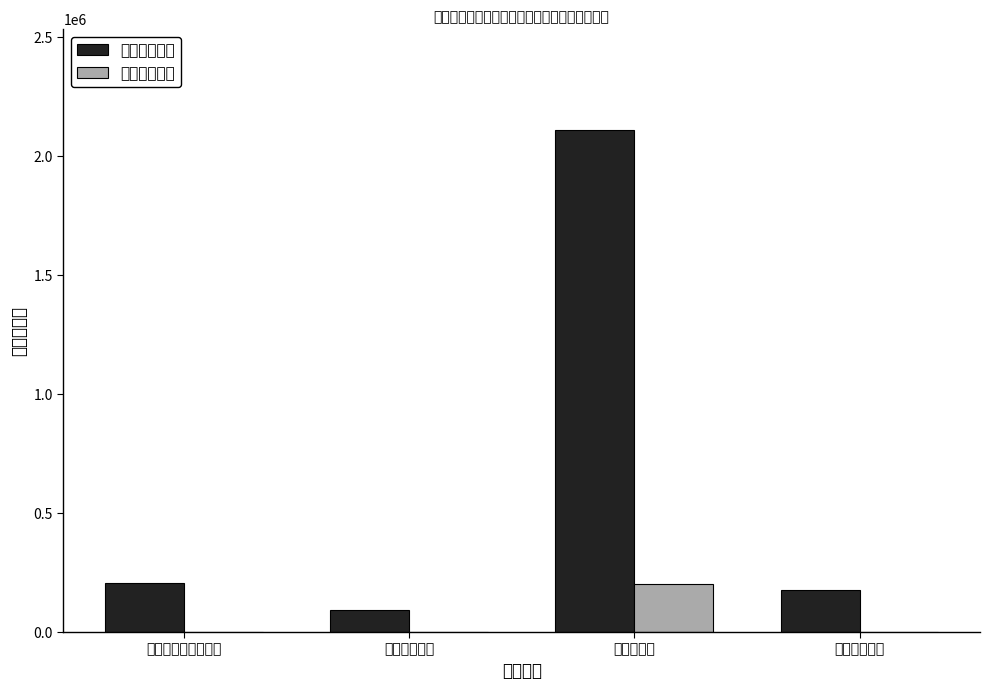

Reading right to left, list all the values displayed in this chart.

基本支出合计: 174802	2111513	92785	206922
项目支出合计: 0	200000	0	0